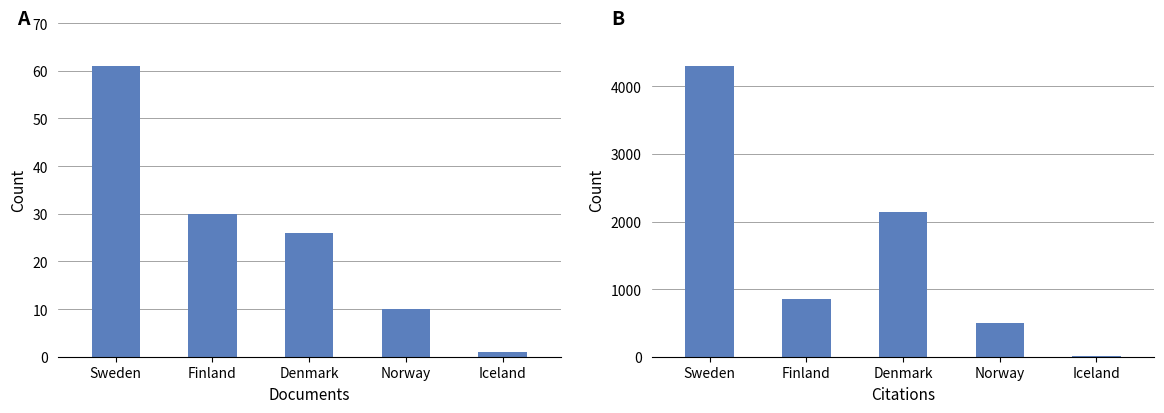

What is the difference between the maximum and minimum values in the Documents series?

60